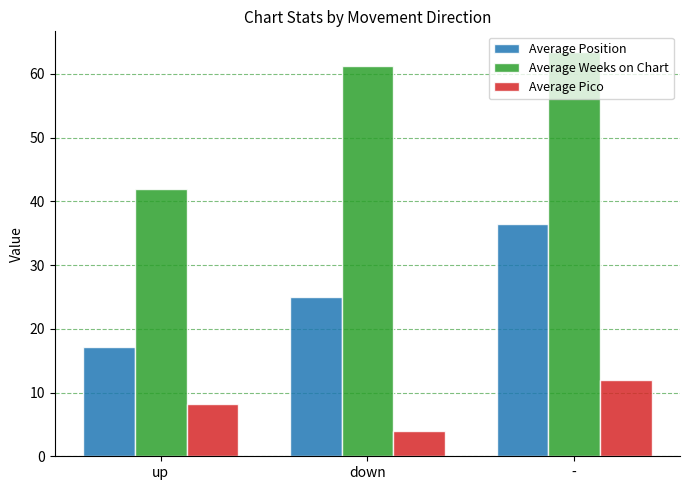

How many values in the Average Weeks on Chart series are below 61?

1